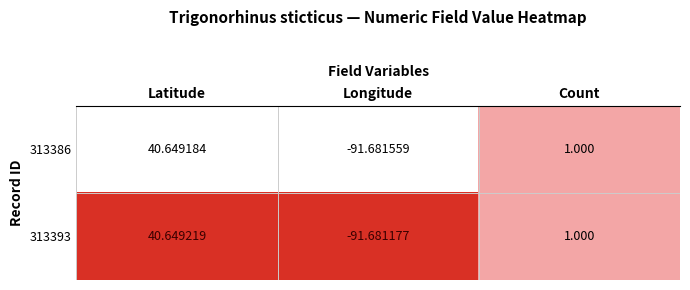

What is the spread (max minus min) of values at Longitude?

0.0